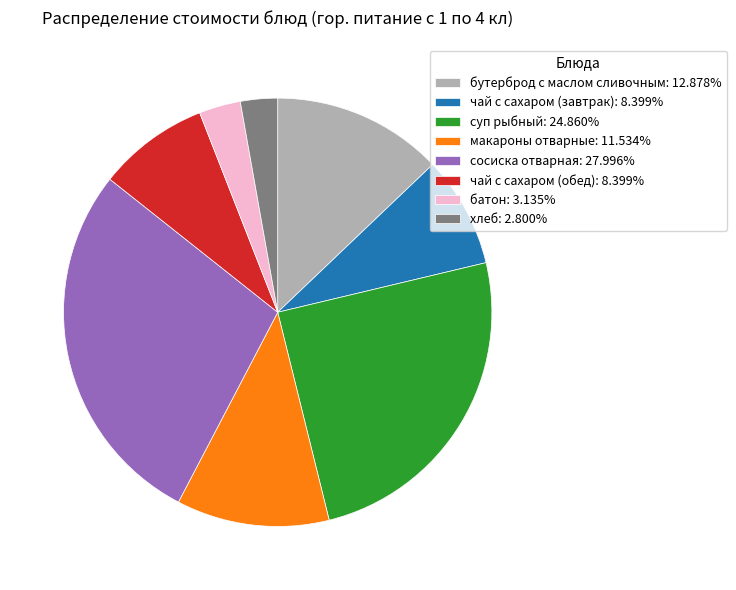

Is there a majority slice in this chart?

No